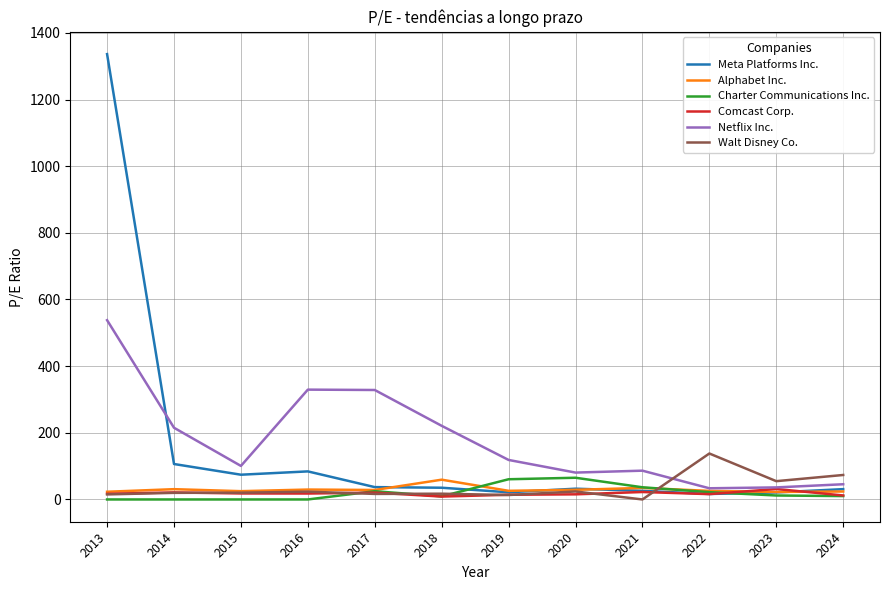

True or false: Comcast Corp. has a value of 21.1 at 2014.

True